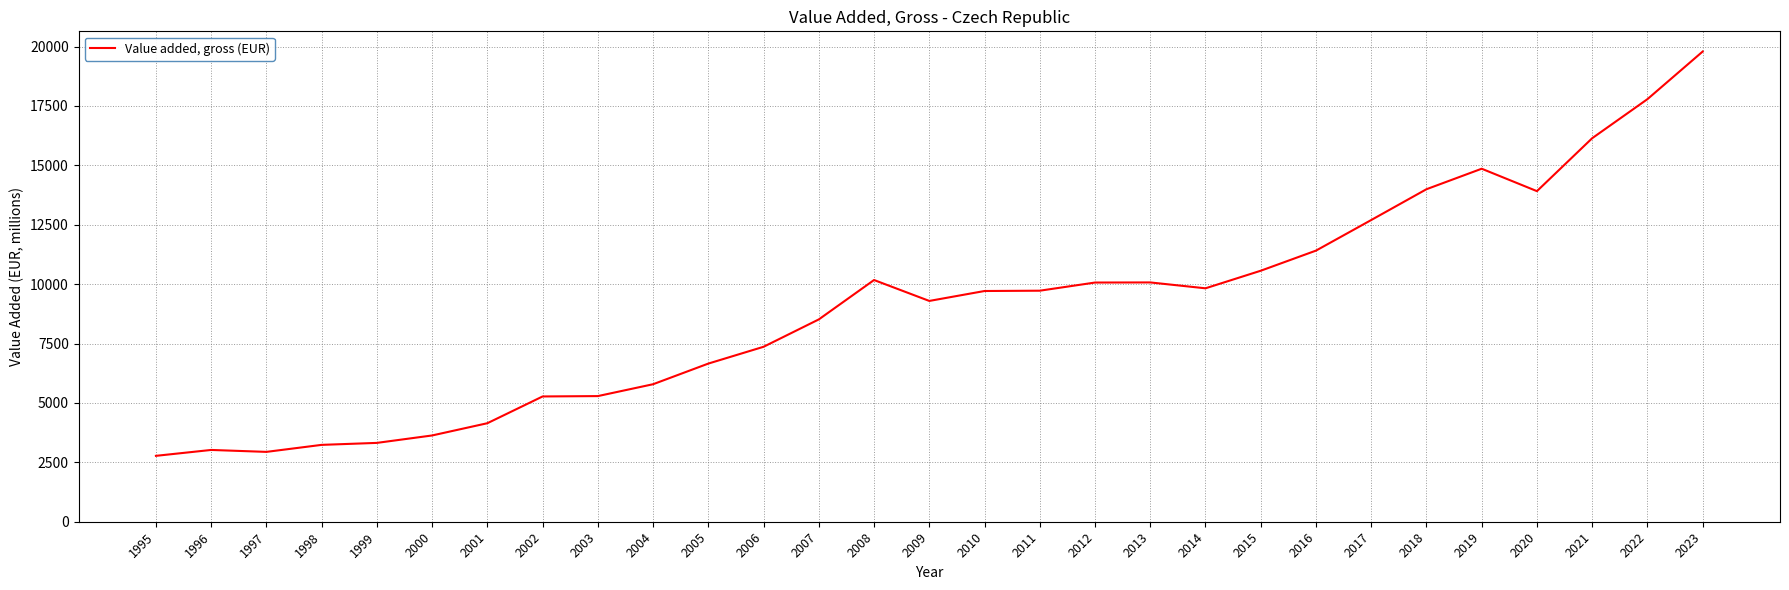

The value at 2011 is 9724.0. True or false?

True